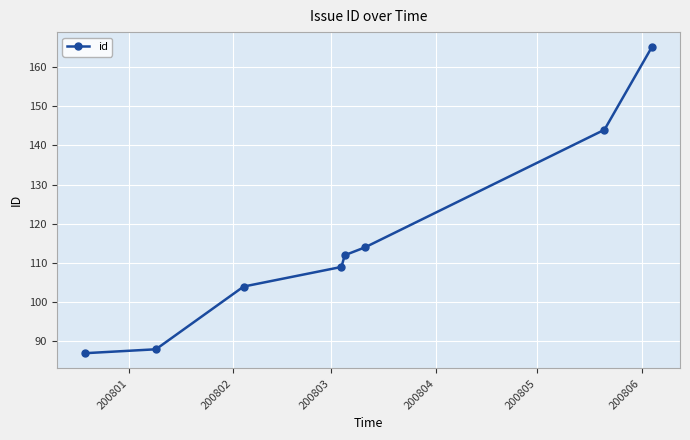

What is the sum of all values?

923